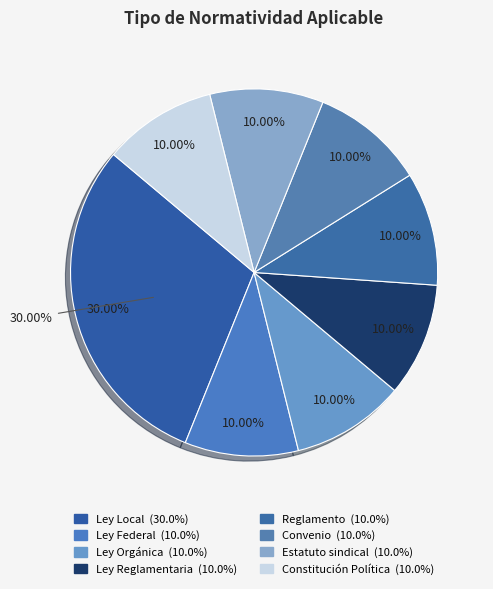

What is the ratio of the value at Estatuto sindical to the value at Reglamento?

1.0